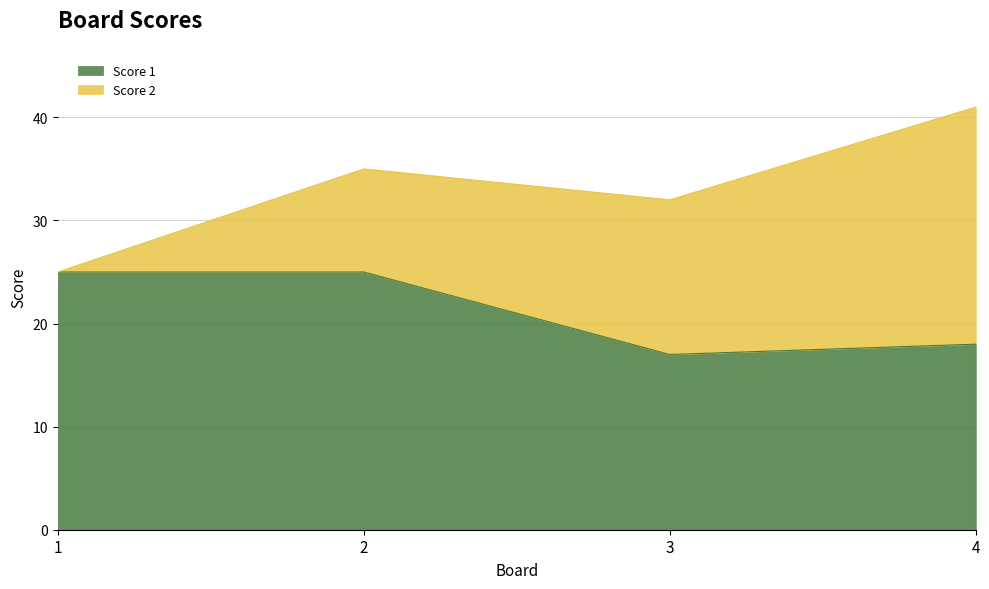

Reading left to right, list the values for the Score 1 series.

25	25	17	18